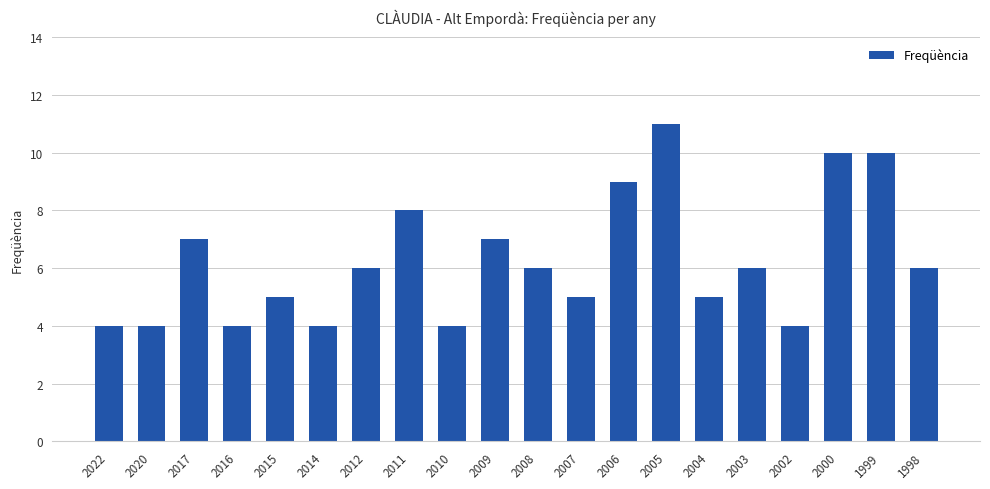

Reading left to right, list all the values displayed in this chart.

2022=4	2020=4	2017=7	2016=4	2015=5	2014=4	2012=6	2011=8	2010=4	2009=7	2008=6	2007=5	2006=9	2005=11	2004=5	2003=6	2002=4	2000=10	1999=10	1998=6